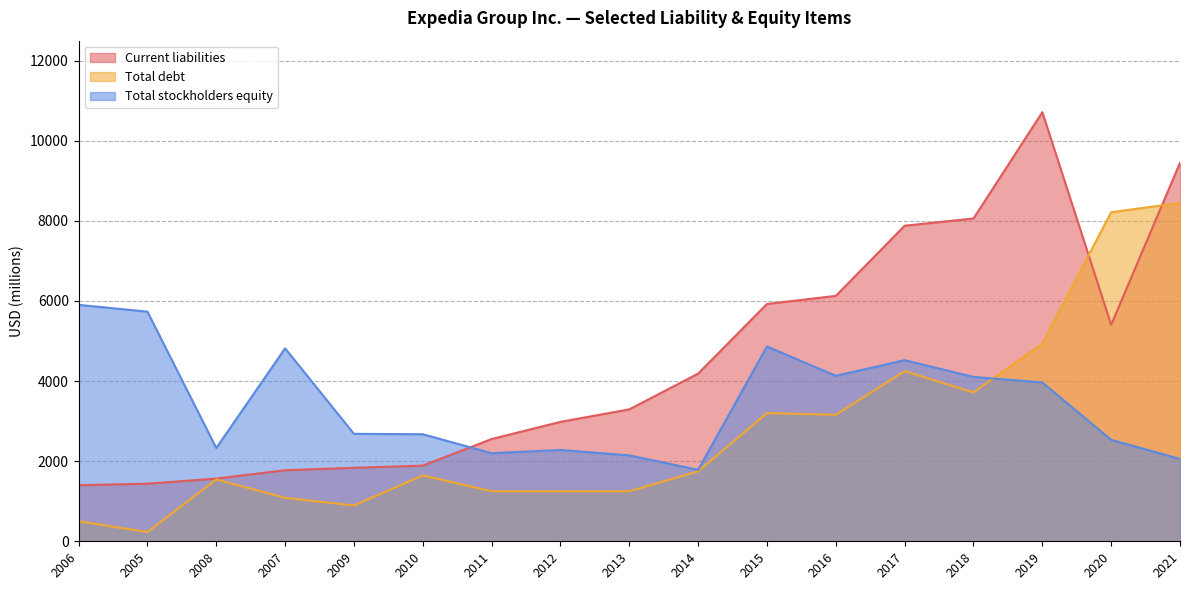

What is the lowest value of the Total stockholders equity series?

1784